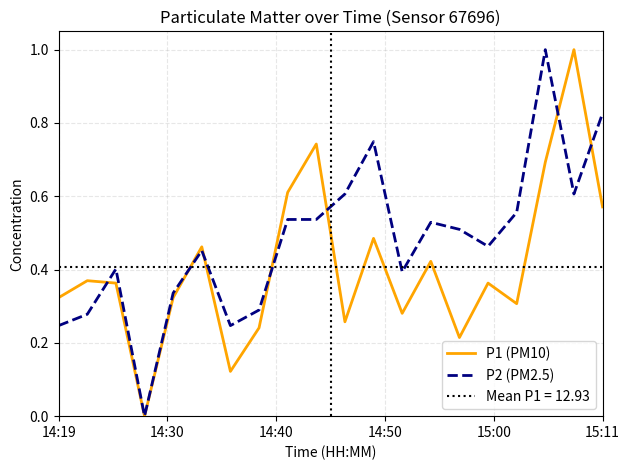

How many times do P2 (PM2.5) and P1 (PM10) cross each other?

7